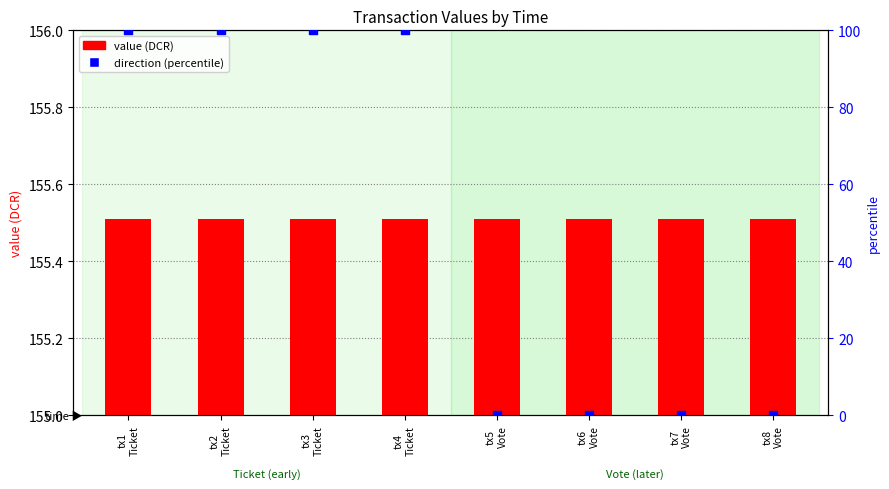

Which series has the largest Y range (max minus min)?

direction (percentile)